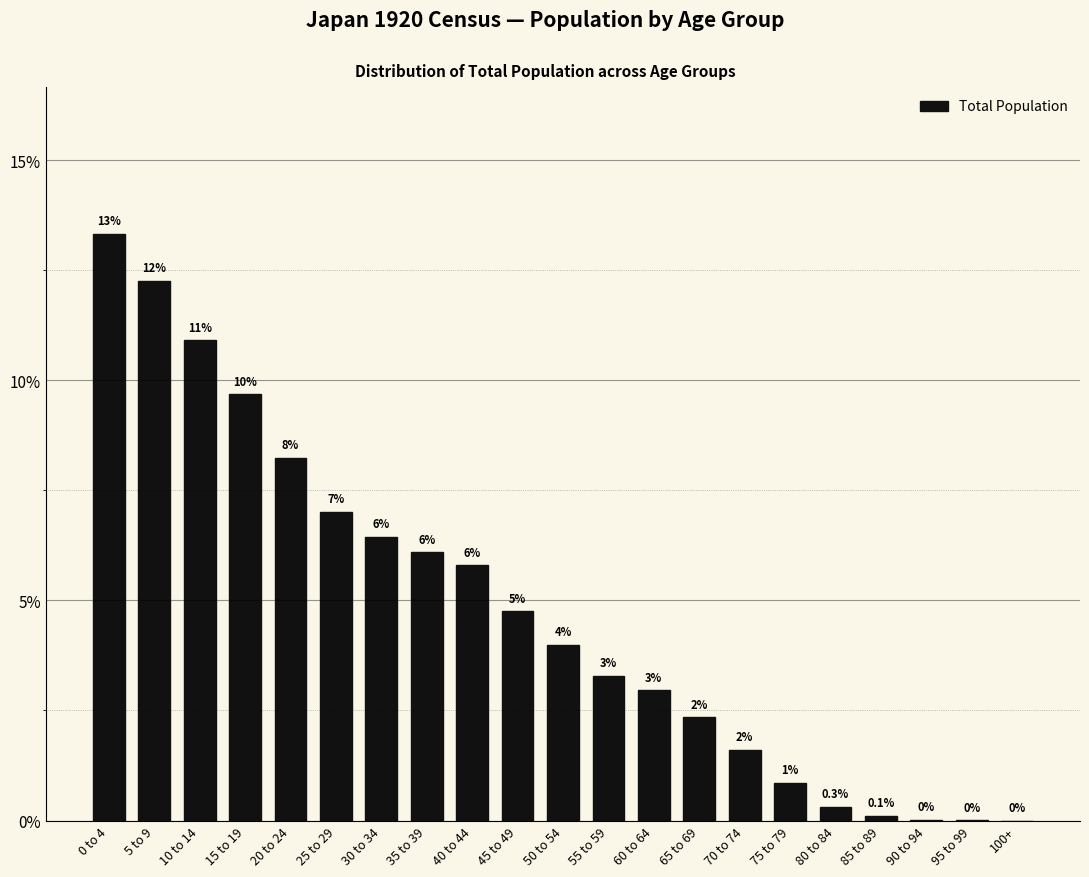

Are the bars horizontal?

No